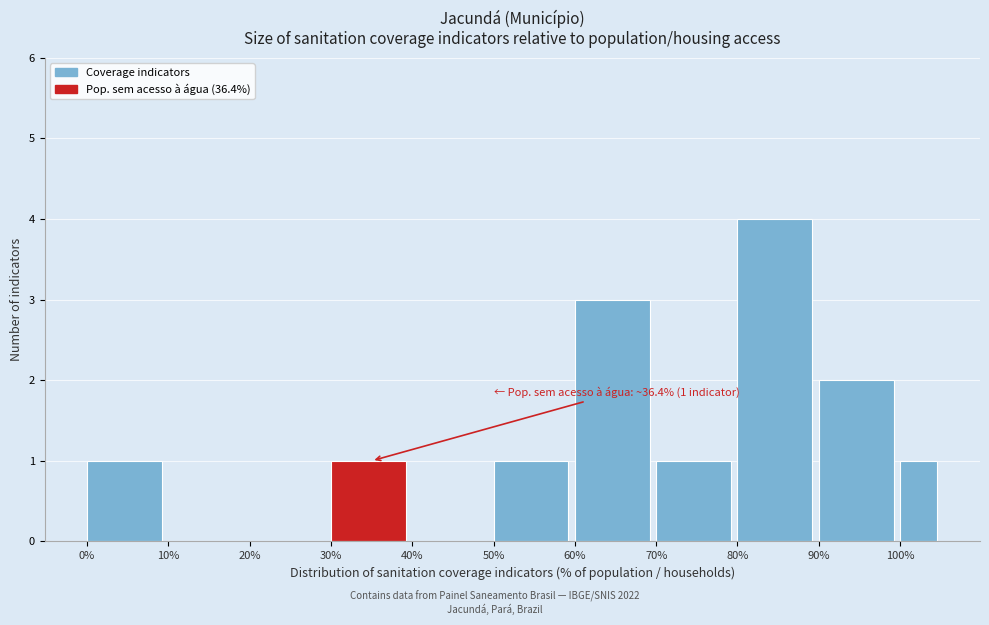

Reading left to right, what are all the values shown in this chart?

0%=1	10%=0	20%=0	30%=1	40%=0	50%=1	60%=3	70%=1	80%=4	90%=2	100%=1